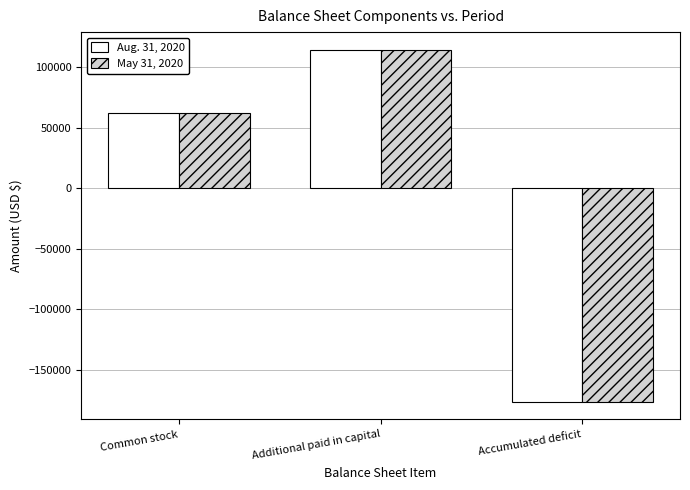

What is the difference between the Aug. 31, 2020 values at Accumulated deficit and Additional paid in capital?

290294